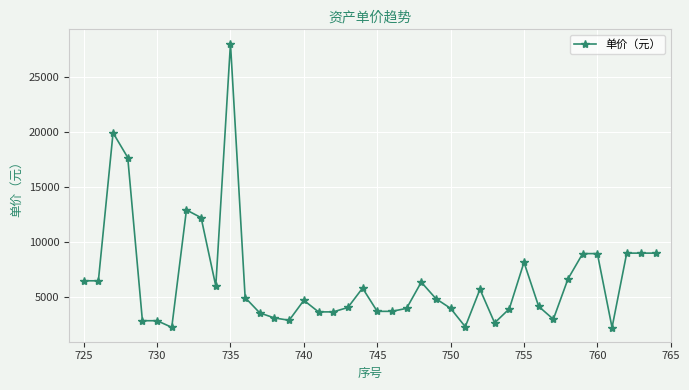

True or false: the data has more than 0 interior local peaks.

True